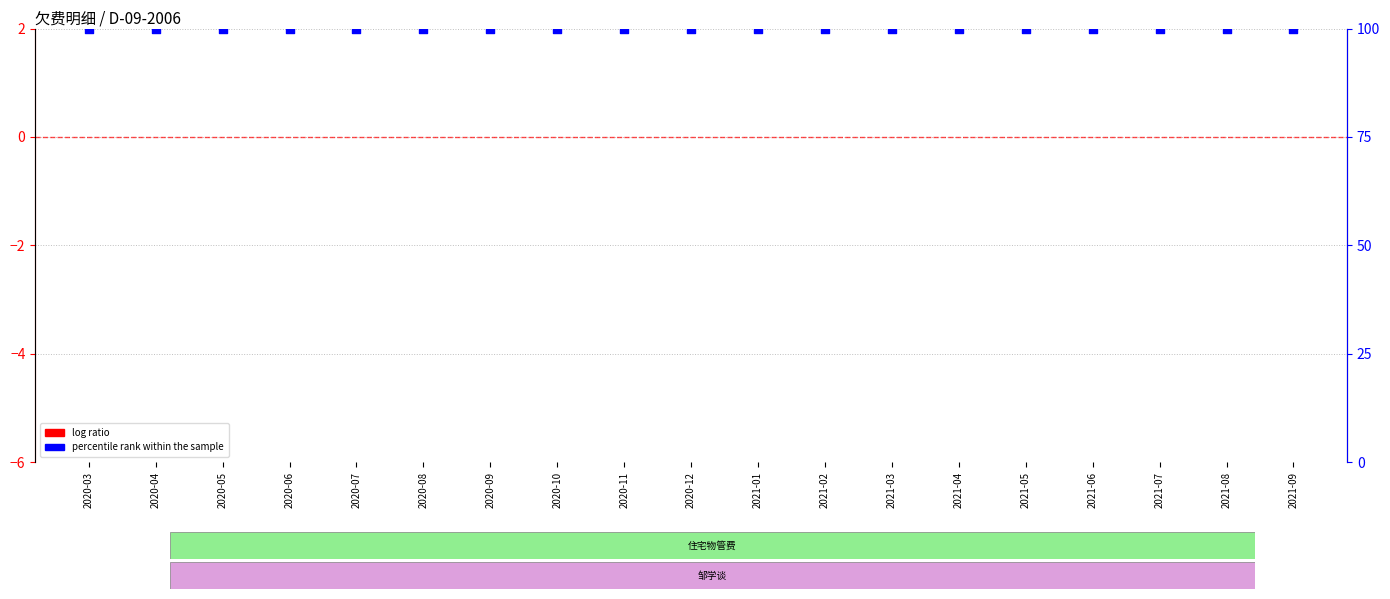

Is the value of log ratio at 2021-06 greater than the value of percentile rank within the sample at 2021-08?

No